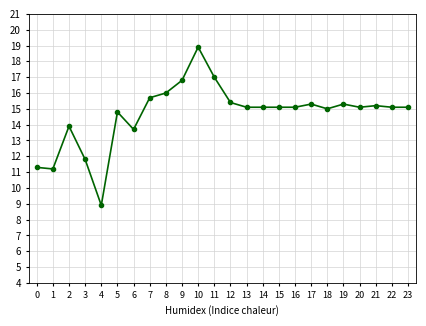

What is the value of the 13th point from the left?

15.4